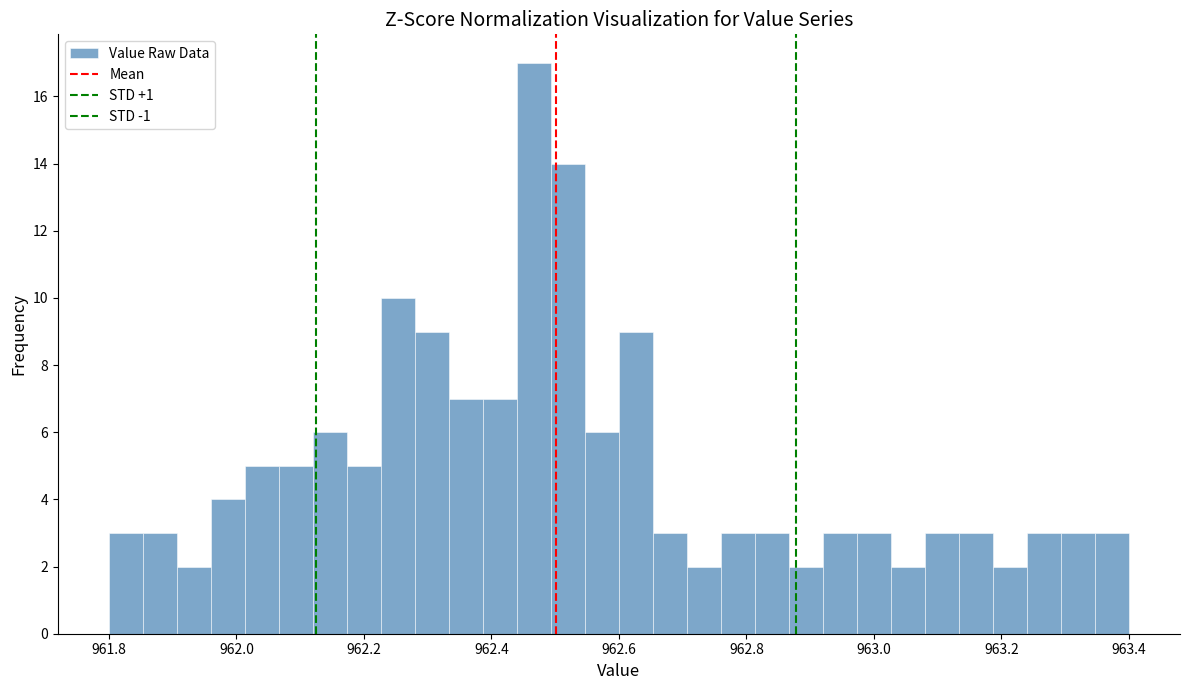

Around what value on the x-axis is the tallest bar? Give the approximate position of its centre, as read against the axis.

962.46